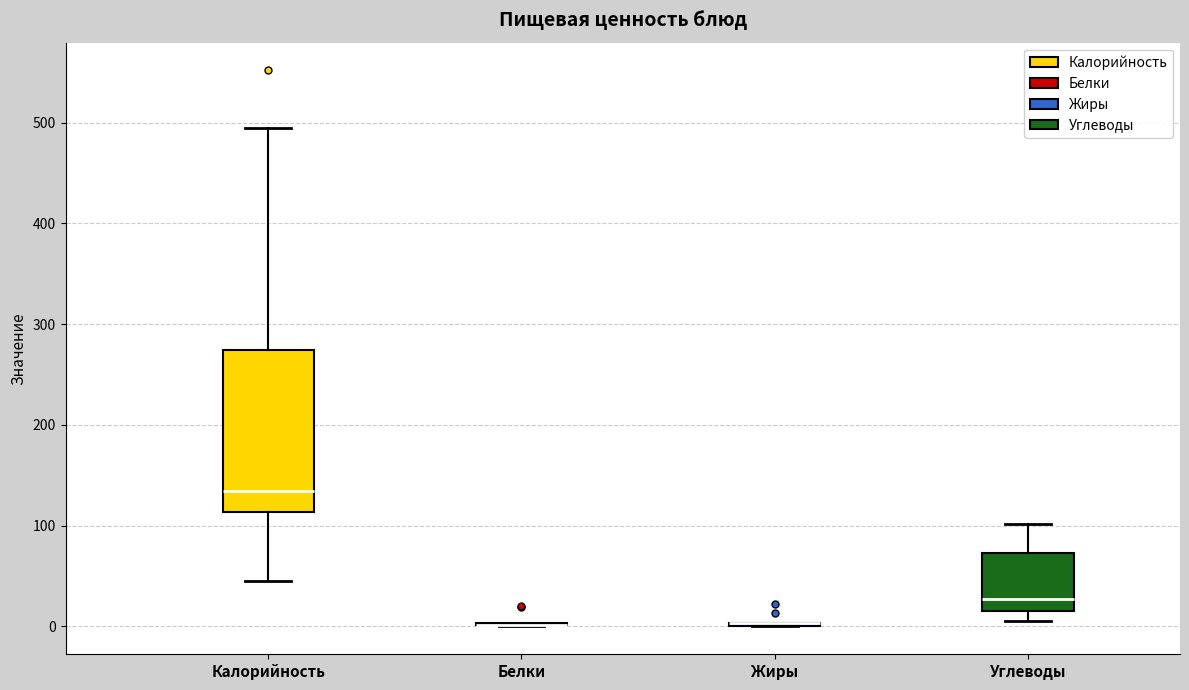

Where is the lower edge of the box for Калорийность on the y-axis? The values are not printed on the chart, so give them approximately, as read against the axis.

110